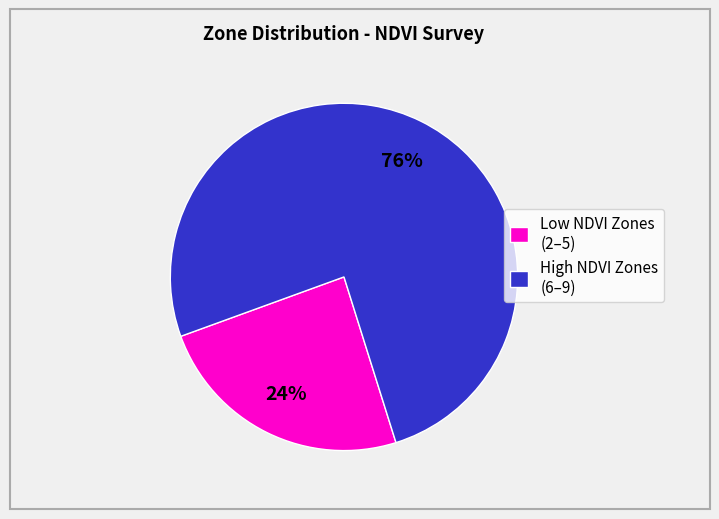

To the nearest percent, what is the average slice percentage?

50%